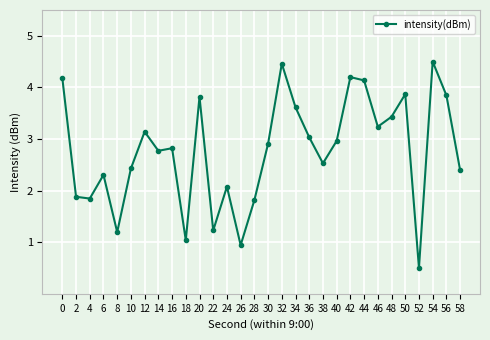

What is the value of the 5th point from the left?

1.2